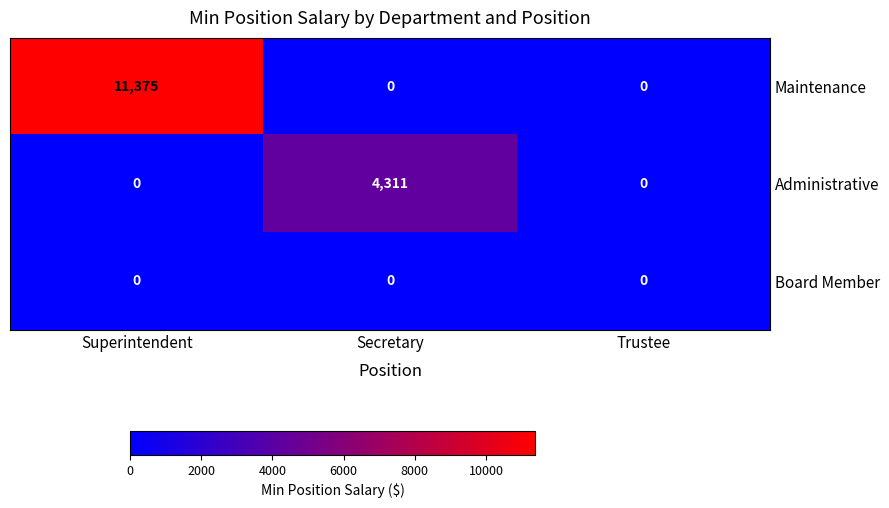

Which series has the largest total across all categories?

Maintenance